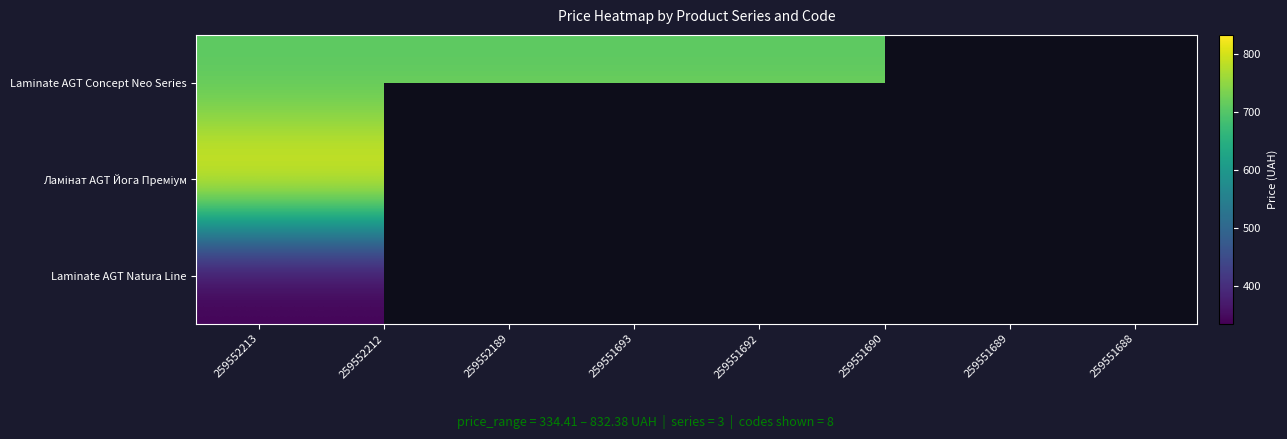

Is it true that Ламінат AGT Йога Преміум equals 832.4 at 259552189?

True